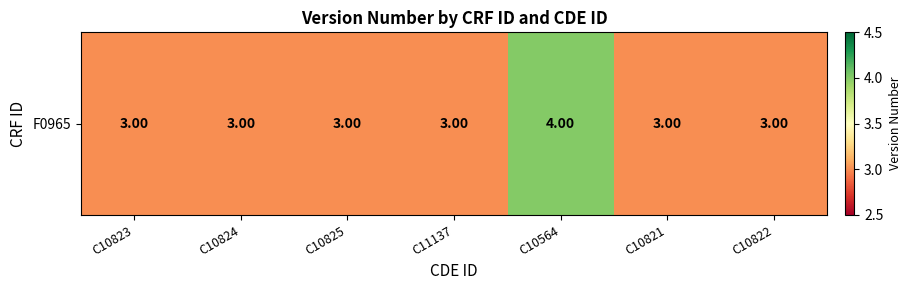

What is the average value?

3